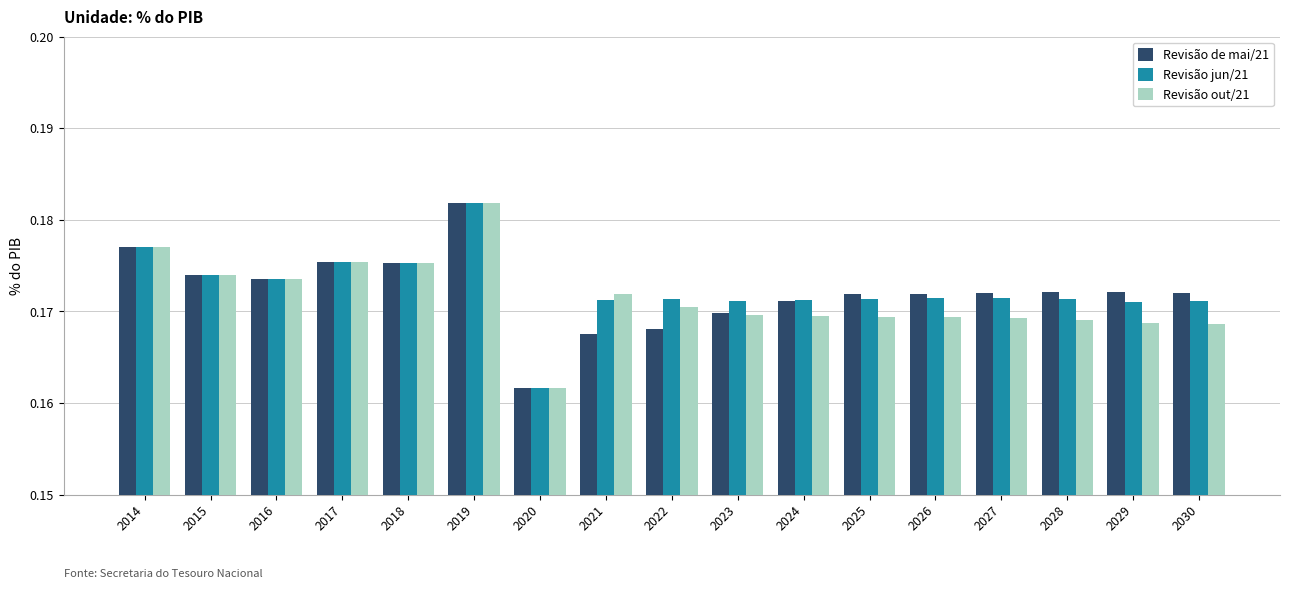

At which label does Revisão de mai/21 reach its minimum?

2020